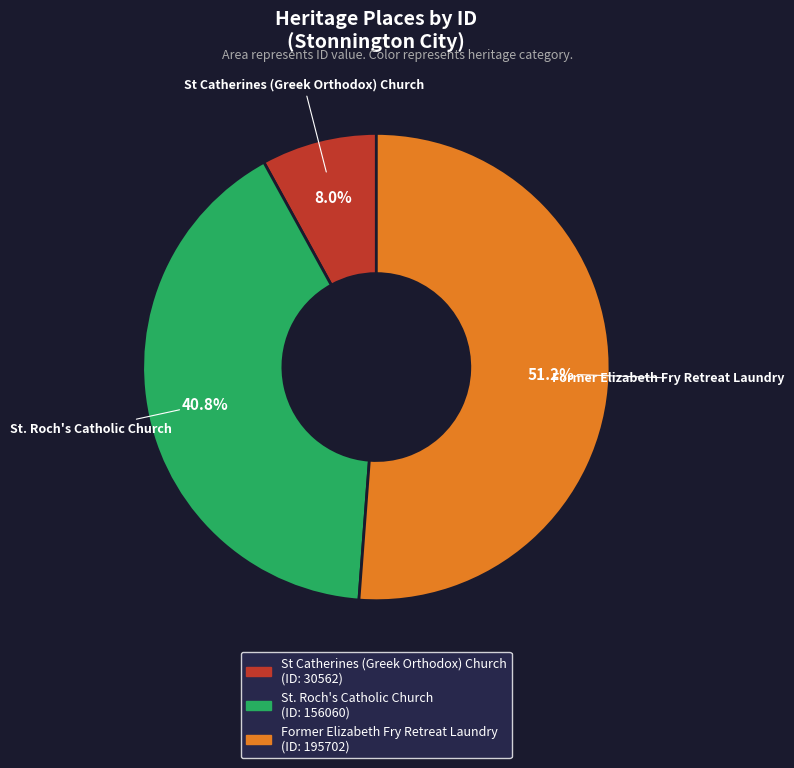

Is the sum of Former Elizabeth Fry Retreat Laundry and St Catherines (Greek Orthodox) Church greater than half?

Yes